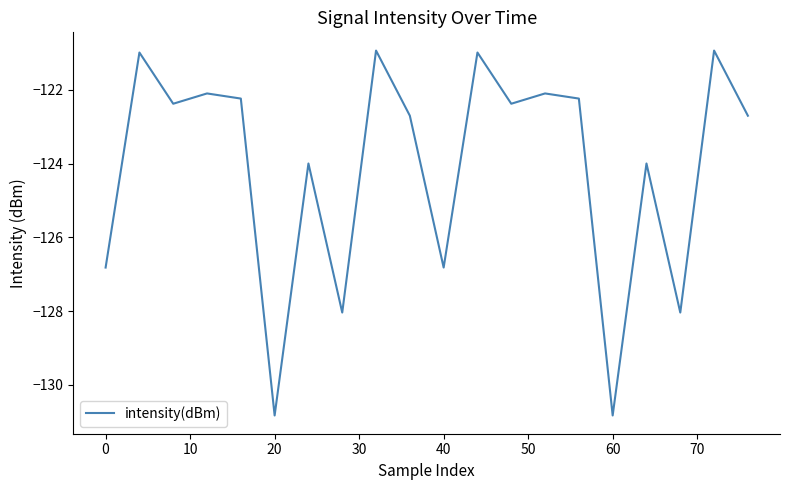

How many series are shown in this chart?

1